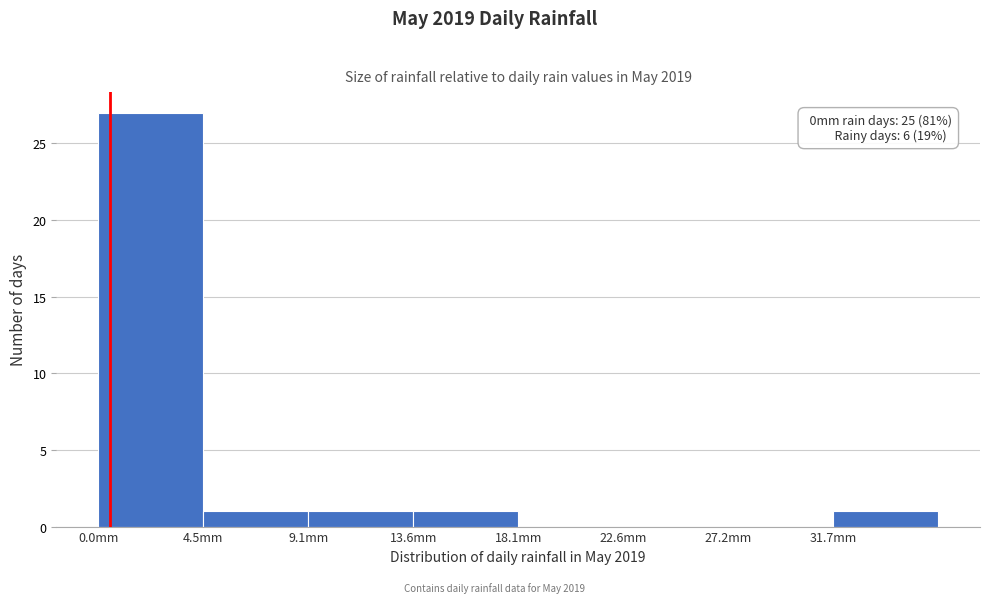

Which range on the x-axis has the tallest bar?

0.0 to 4.5